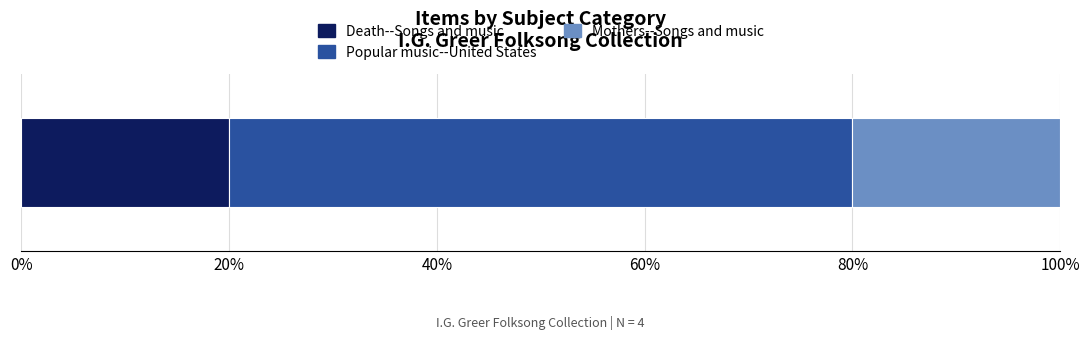

What are all the series names shown in the legend?

Death--Songs and music, Popular music--United States, Mothers--Songs and music